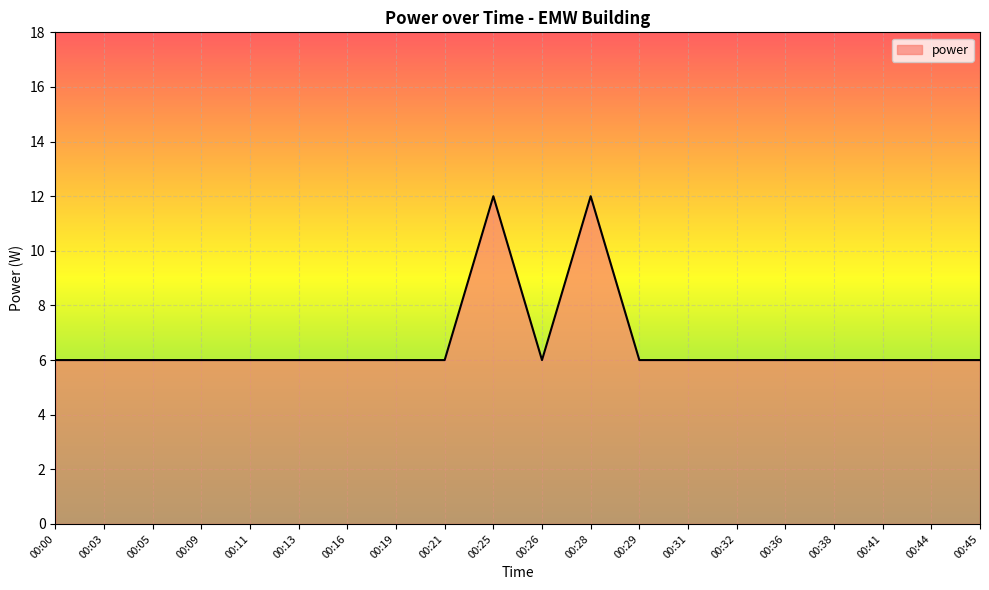

Is it true that the value at 00:13 is 6?

True